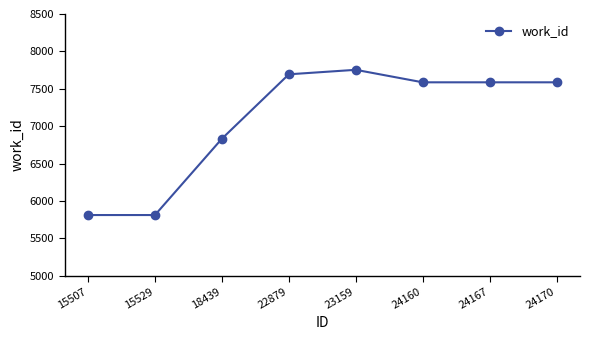

Where is the data nearest to the value 6783?

18439